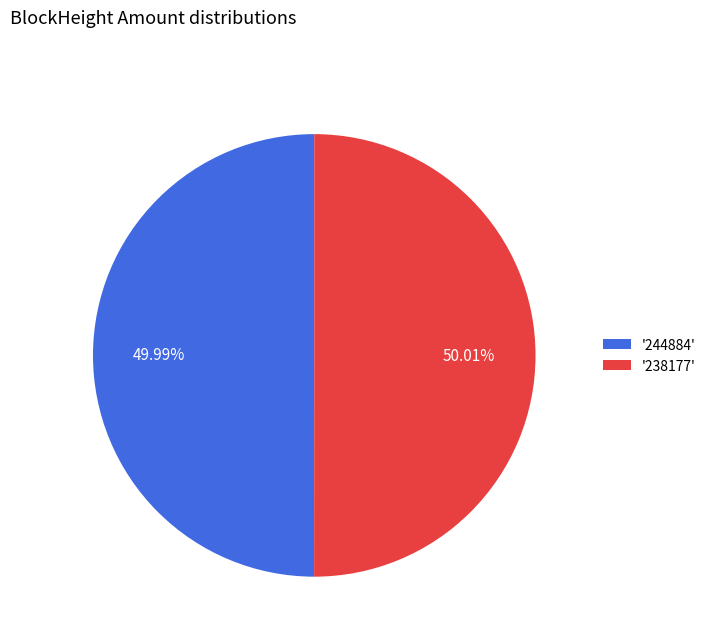

What is the ratio of the value at '238177' to the value at '244884'?

1.0